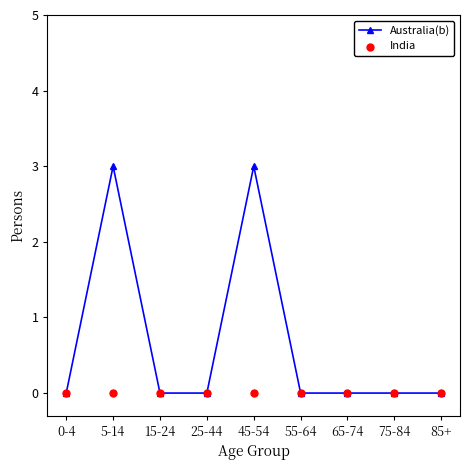

Is the value of India at 5-14 greater than the value of Australia(b) at 75-84?

No